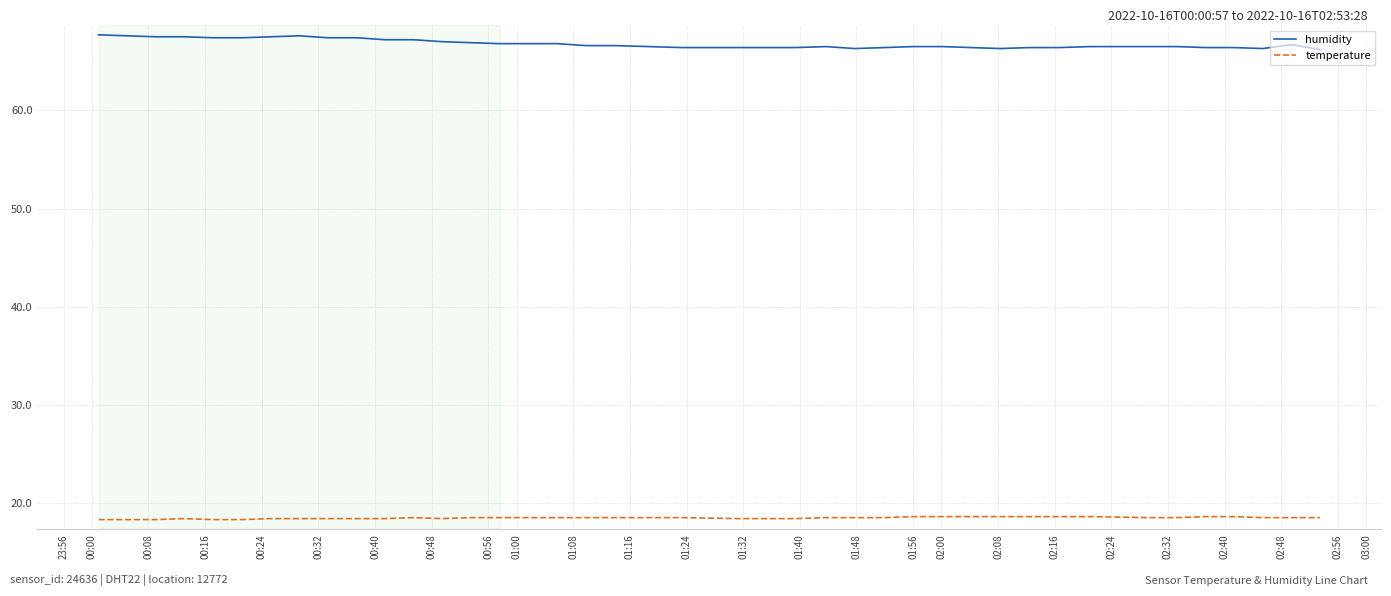

What is the minimum value shown in the chart?

18.3